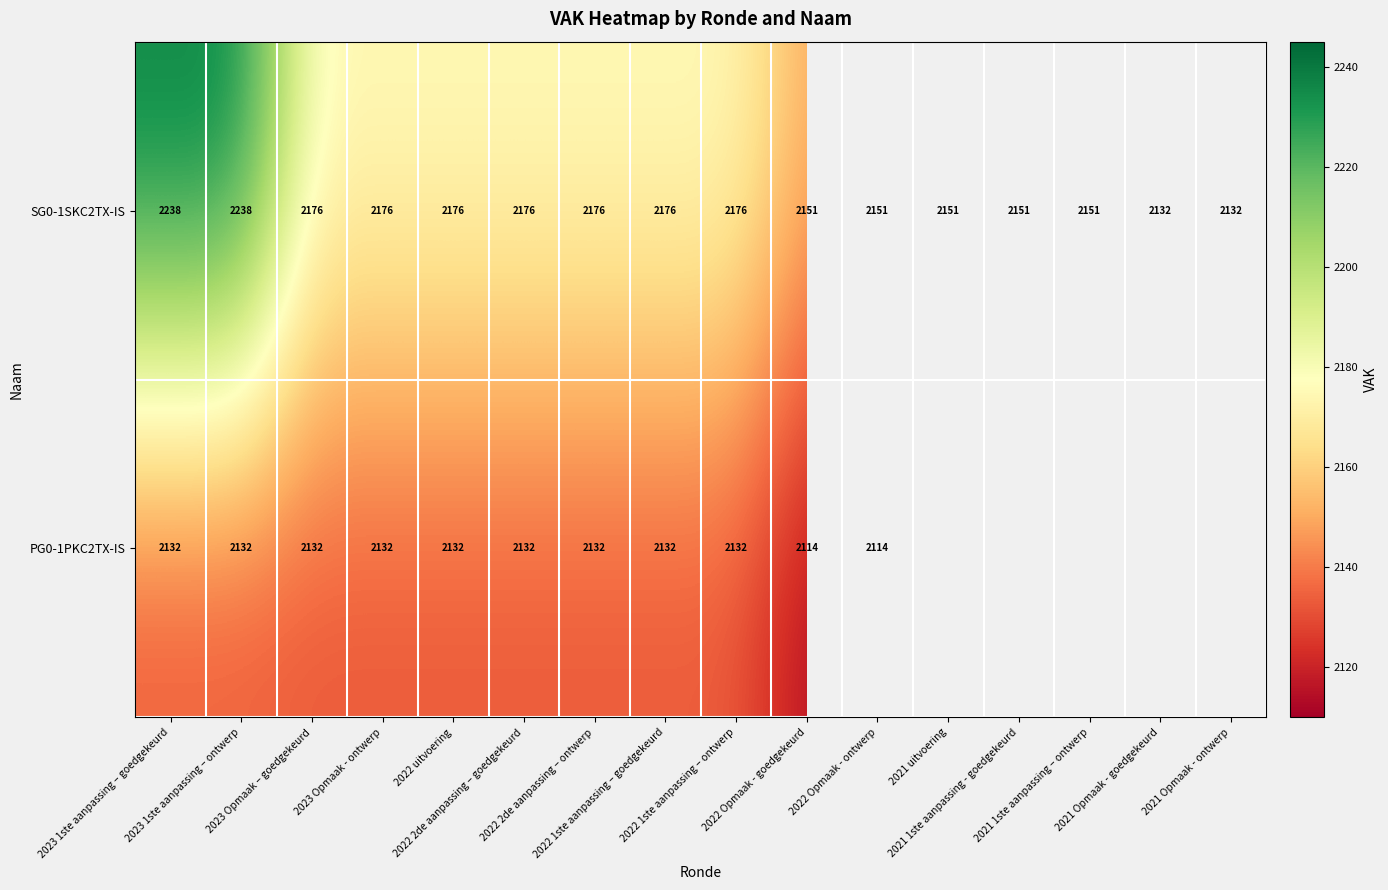

What is the sum of all SG0-1SKC2TX-IS values?

34727